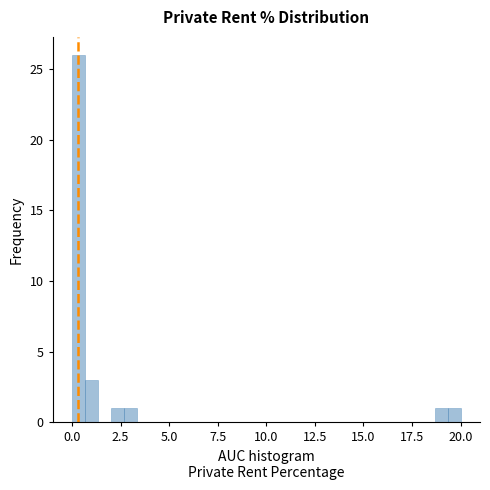

Around what value on the x-axis is the tallest bar? Give the approximate position of its centre, as read against the axis.

0.5